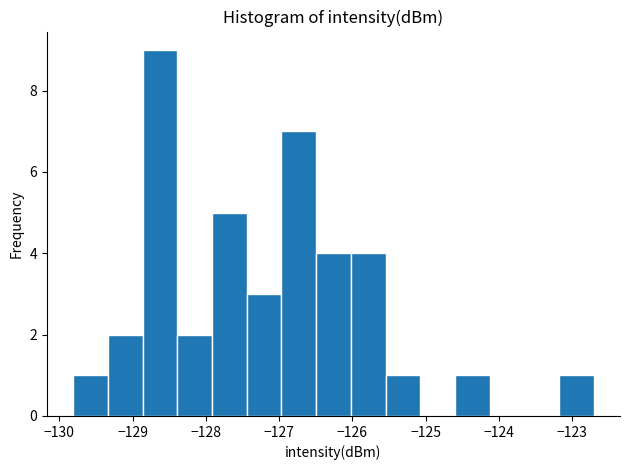

Reading left to right, transcribe this chart: for each bar, give the range it covers on the x-axis and its height. Neither the bar edges nor the heights are printed on the chart, so give them approximately, as read against the axes.

-129.8 to -129.3: 1
-129.3 to -128.9: 2
-128.9 to -128.4: 9
-128.4 to -127.9: 2
-127.9 to -127.4: 5
-127.4 to -127.0: 3
-127.0 to -126.5: 7
-126.5 to -126.0: 4
-126.0 to -125.5: 4
-125.5 to -125.1: 1
-125.1 to -124.6: 0
-124.6 to -124.1: 1
-124.1 to -123.6: 0
-123.6 to -123.2: 0
-123.2 to -122.7: 1